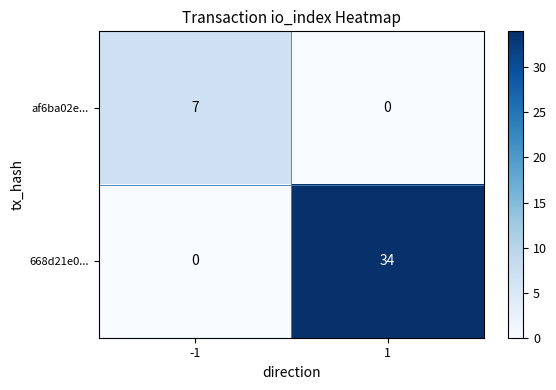

What is the spread (max minus min) of values at -1?

7